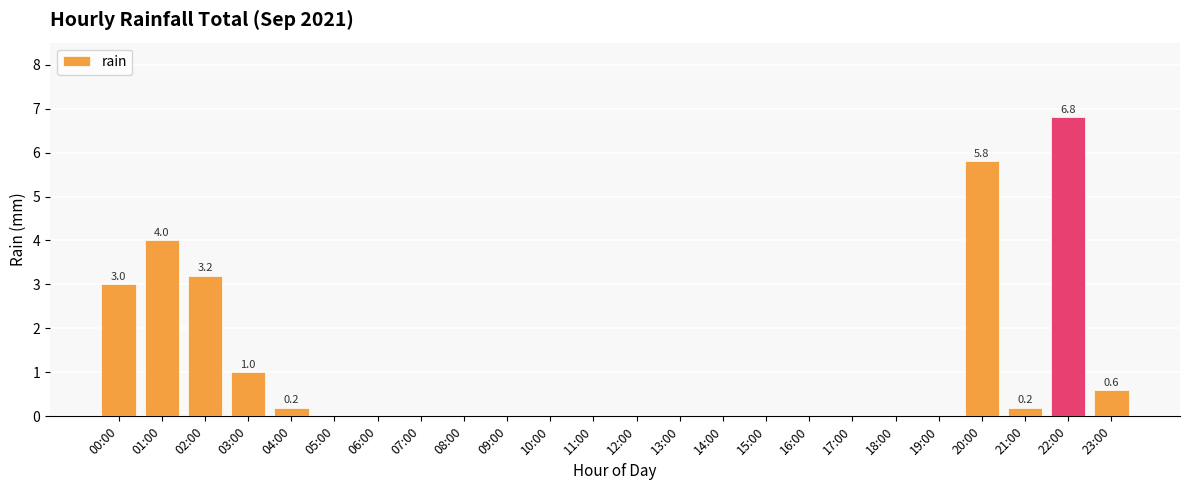

What is the maximum value shown in the chart?

6.8